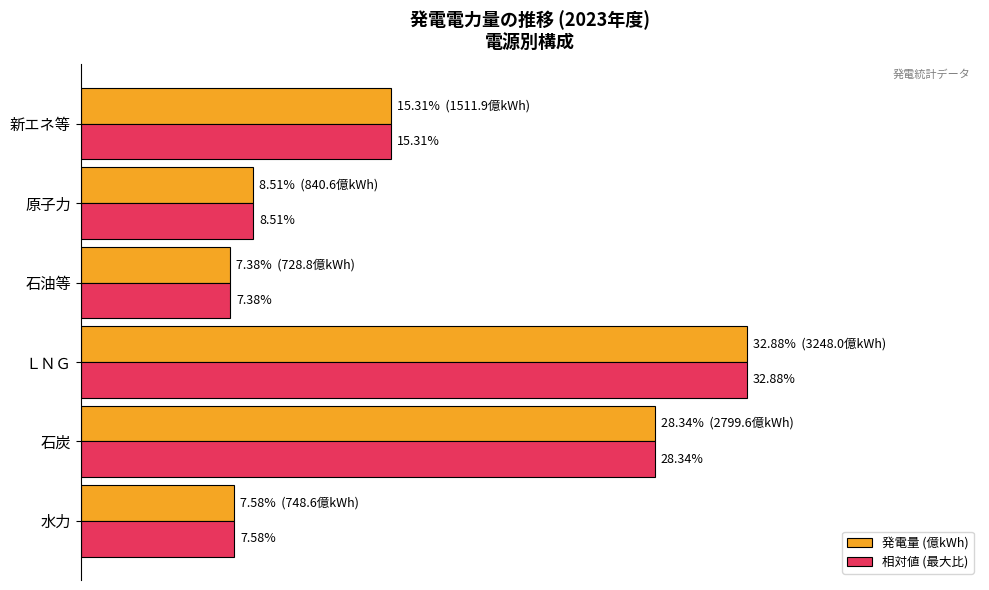

List the labels in order of 相対値 (最大比) value, largest first.

ＬＮＧ, 石炭, 新エネ等, 原子力, 水力, 石油等